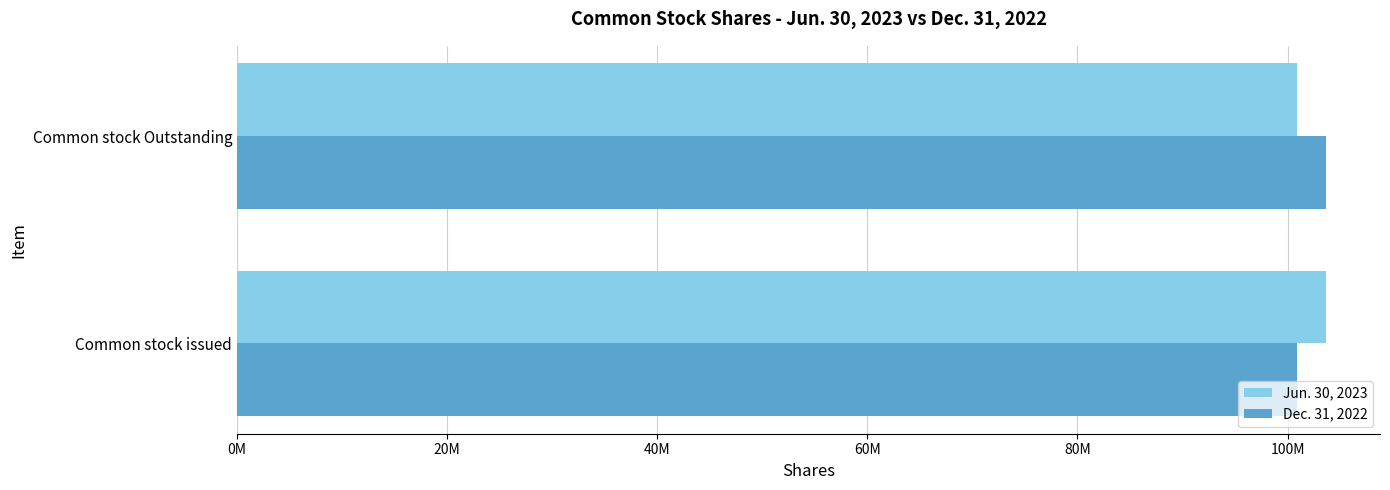

Where is Dec. 31, 2022 nearest to the value 102263982?

Common stock issued